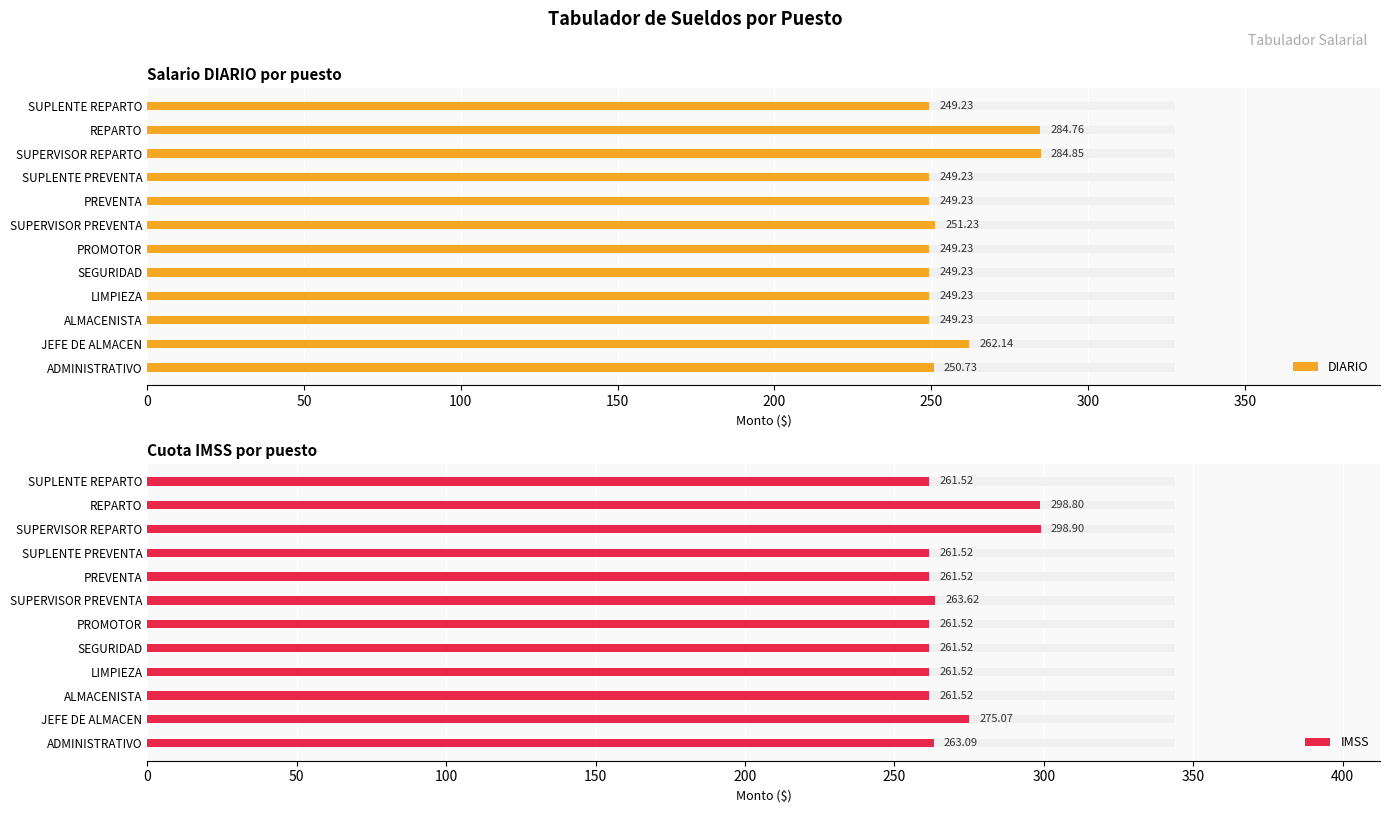

The DIARIO series shows 498.8 at REPARTO. True or false?

False